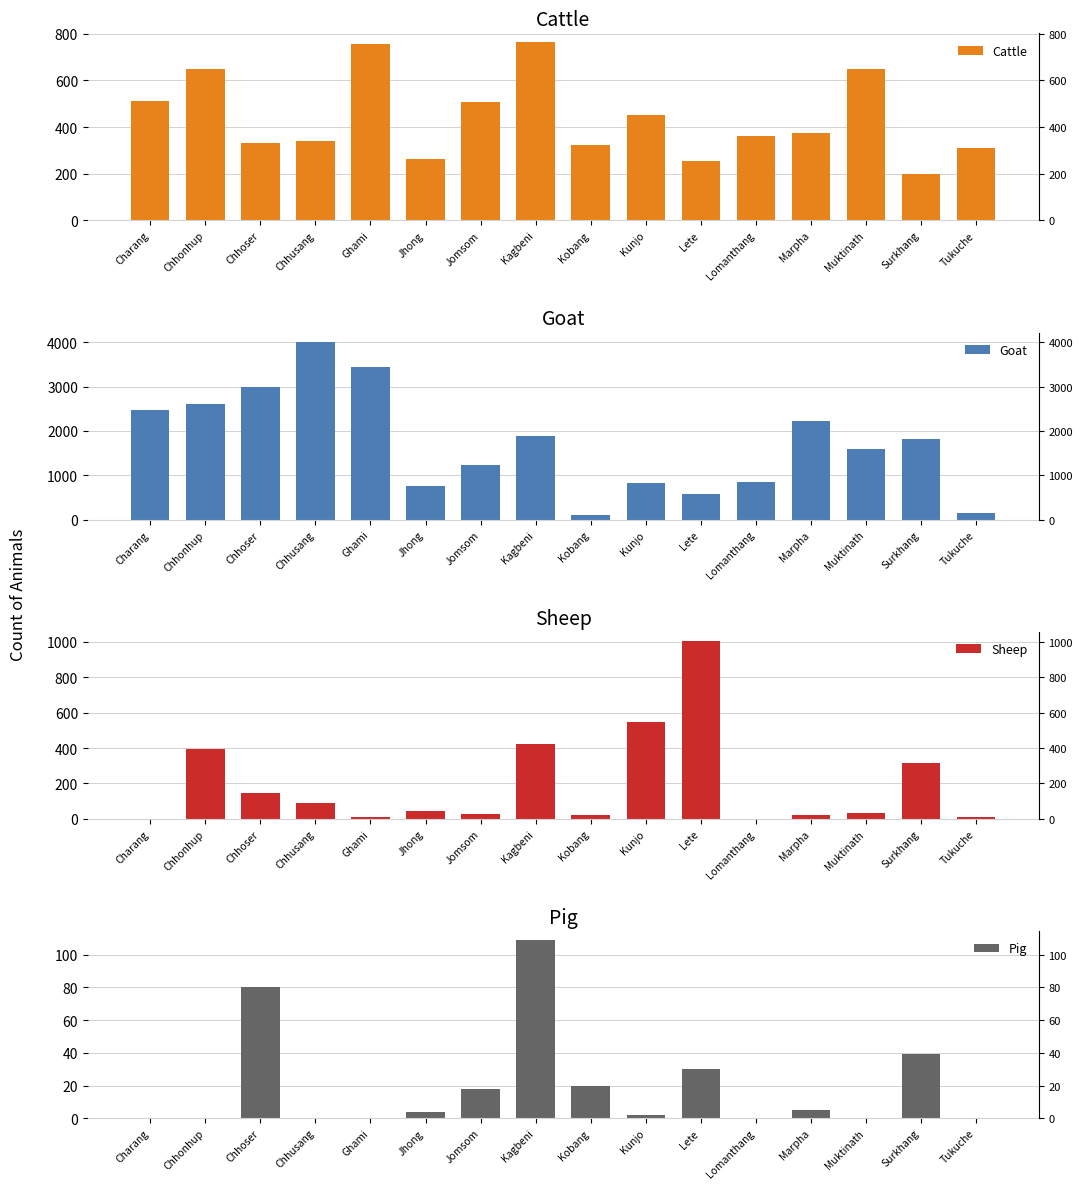

Reading right to left, transcribe all the data shown in this chart.

Cattle: Tukuche=311	Surkhang=200	Muktinath=651	Marpha=376	Lomanthang=361	Lete=256	Kunjo=451	Kobang=322	Kagbeni=764	Jomsom=508	Jhong=262	Ghami=756	Chhusang=342	Chhoser=332	Chhonhup=650	Charang=512
Goat: Tukuche=147	Surkhang=1814	Muktinath=1591	Marpha=2218	Lomanthang=848	Lete=583	Kunjo=834	Kobang=111	Kagbeni=1888	Jomsom=1223	Jhong=757	Ghami=3435	Chhusang=4014	Chhoser=2986	Chhonhup=2610	Charang=2466
Sheep: Tukuche=10	Surkhang=314	Muktinath=32	Marpha=22	Lomanthang=0	Lete=1005	Kunjo=545	Kobang=20	Kagbeni=423	Jomsom=25	Jhong=44	Ghami=11	Chhusang=91	Chhoser=144	Chhonhup=393	Charang=0
Pig: Tukuche=0	Surkhang=39	Muktinath=0	Marpha=5	Lomanthang=0	Lete=30	Kunjo=2	Kobang=20	Kagbeni=109	Jomsom=18	Jhong=4	Ghami=0	Chhusang=0	Chhoser=80	Chhonhup=0	Charang=0